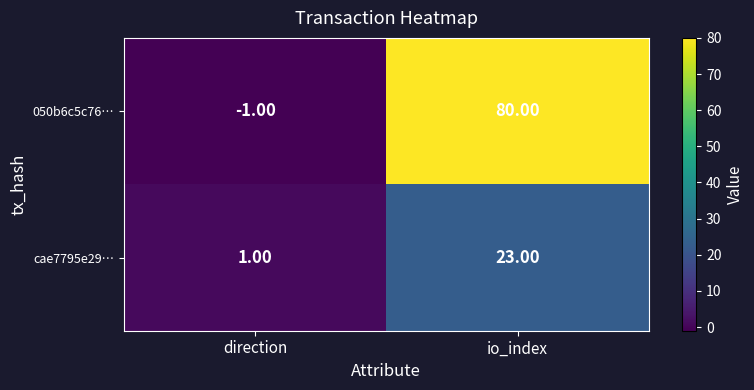

What is the difference between the maximum and minimum values in the 050b6c5c76… series?

81